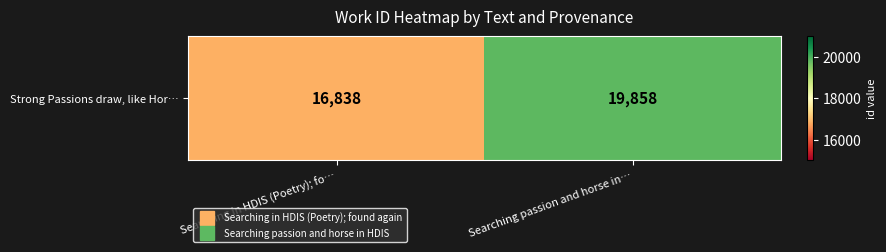

What is the difference between the values at Searching passion and horse in… and Searching in HDIS (Poetry); fo…?

3020